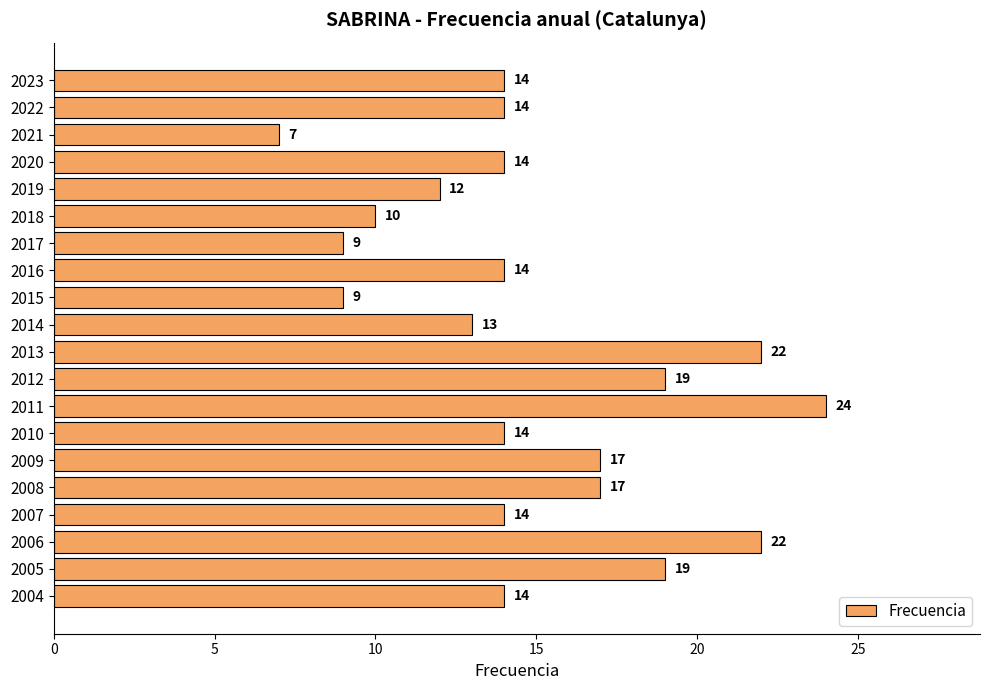

Between 2021 and 2004, which is larger?

2004